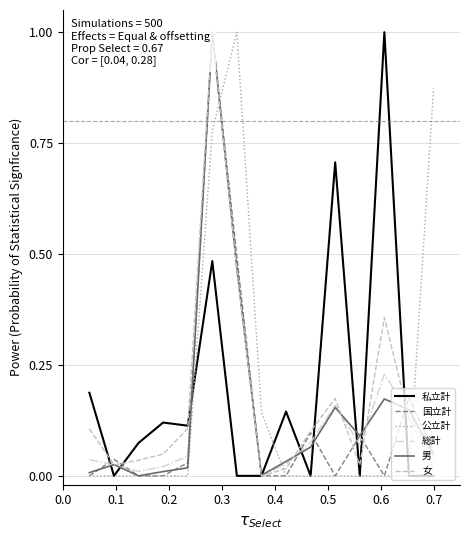

What is the maximum value shown in the chart?

1.0